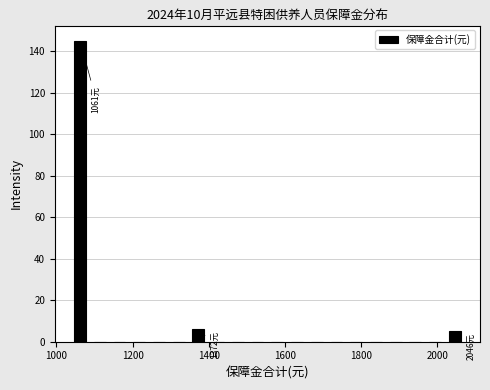

Around what value on the x-axis is the tallest bar? Give the approximate position of its centre, as read against the axis.

1060